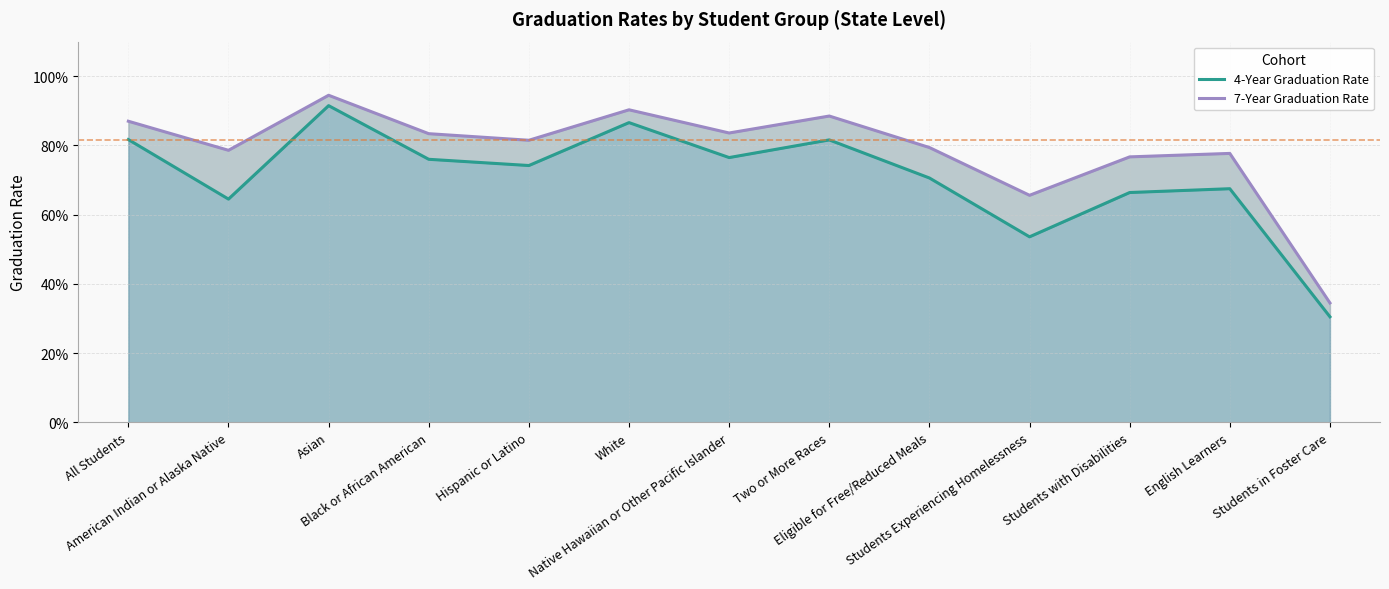

Reading left to right, what are all the values shown in this chart?

4-Year Graduation Rate: All Students=0.8	American Indian or Alaska Native=0.6	Asian=0.9	Black or African American=0.8	Hispanic or Latino=0.7	White=0.9	Native Hawaiian or Other Pacific Islander=0.8	Two or More Races=0.8	Eligible for Free/Reduced Meals=0.7	Students Experiencing Homelessness=0.5	Students with Disabilities=0.7	English Learners=0.7	Students in Foster Care=0.3
7-Year Graduation Rate: All Students=0.9	American Indian or Alaska Native=0.8	Asian=0.9	Black or African American=0.8	Hispanic or Latino=0.8	White=0.9	Native Hawaiian or Other Pacific Islander=0.8	Two or More Races=0.9	Eligible for Free/Reduced Meals=0.8	Students Experiencing Homelessness=0.7	Students with Disabilities=0.8	English Learners=0.8	Students in Foster Care=0.3